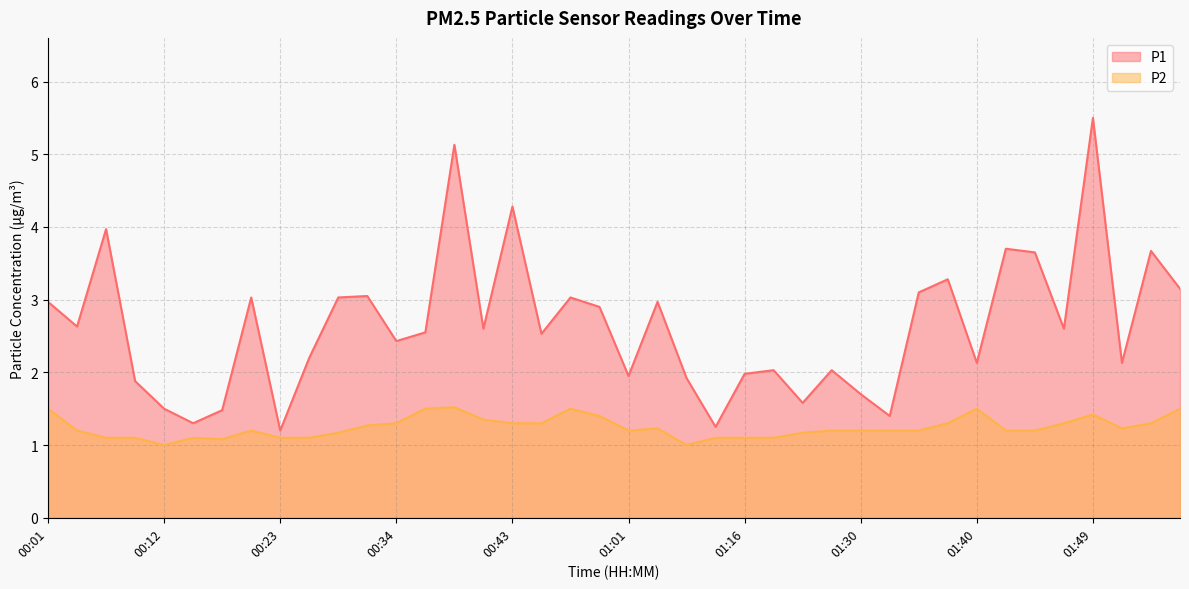

True or false: P2 and P1 intersect in this chart.

False